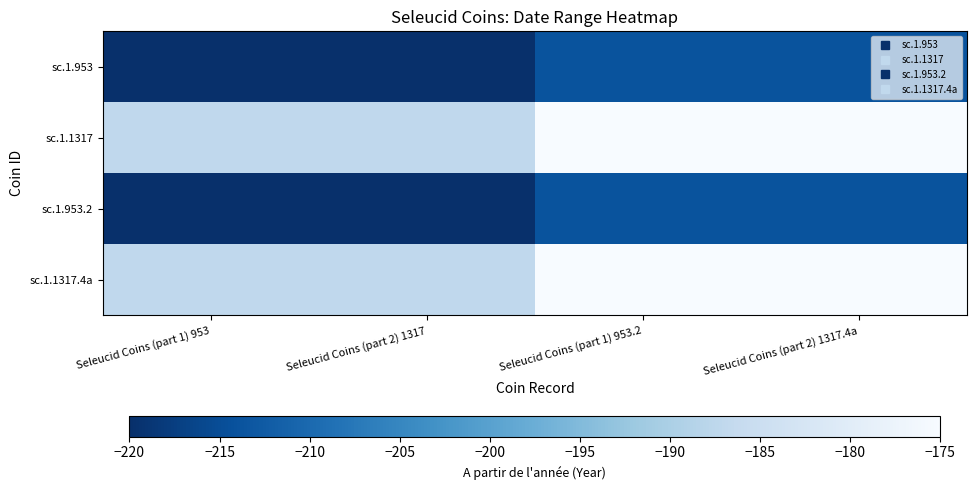

Which has a higher value, Seleucid Coins (part 1) 953 or Seleucid Coins (part 2) 1317?

Seleucid Coins (part 1) 953